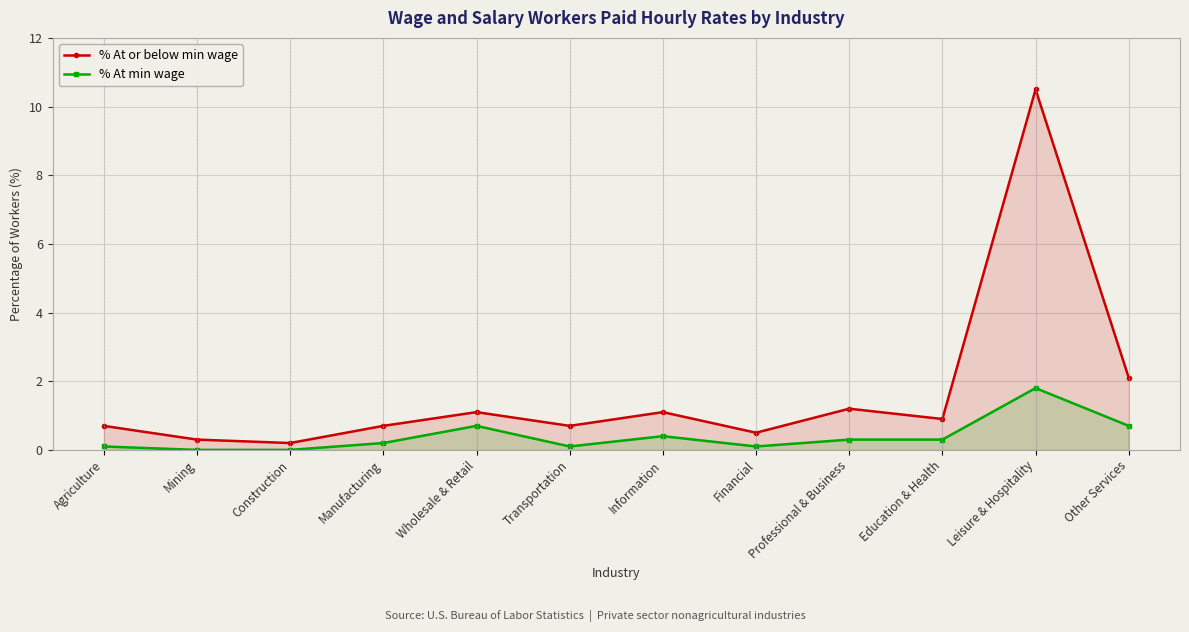

What is the maximum value shown in the chart?

10.5